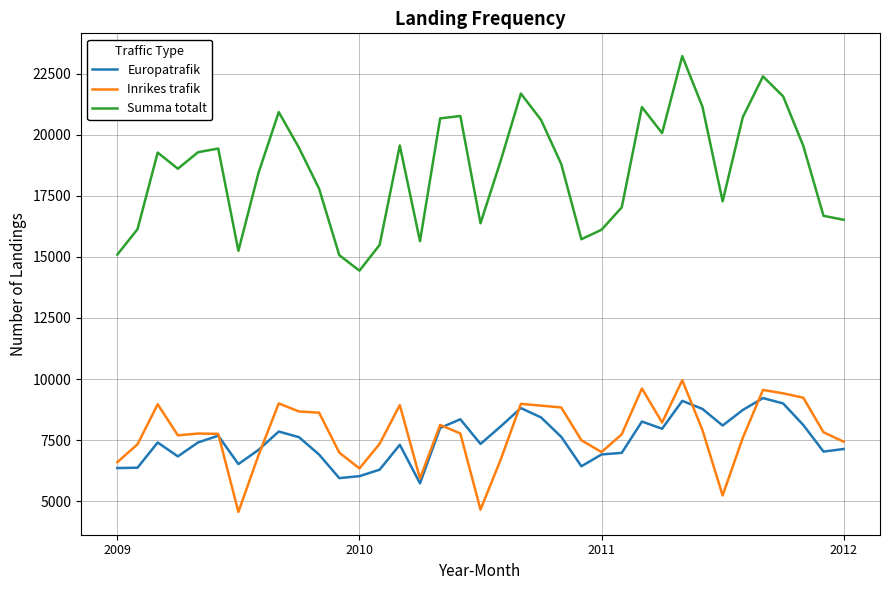

True or false: Inrikes trafik and Summa totalt cross at least once.

False